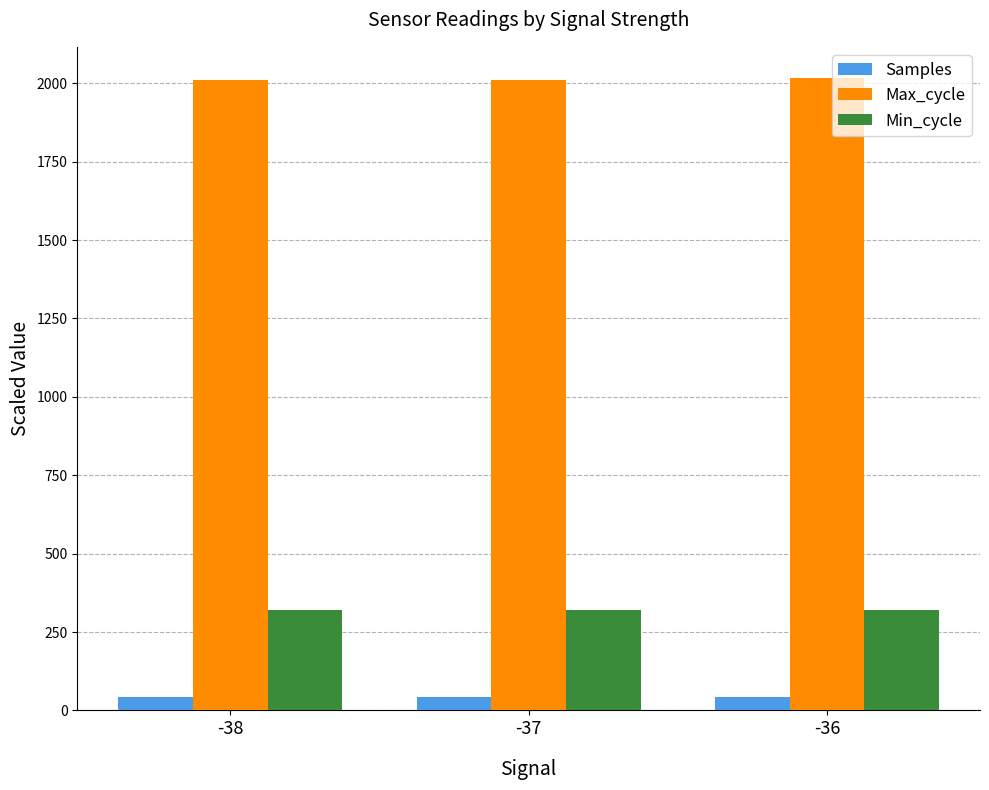

What is the minimum value for Min_cycle?

320.0